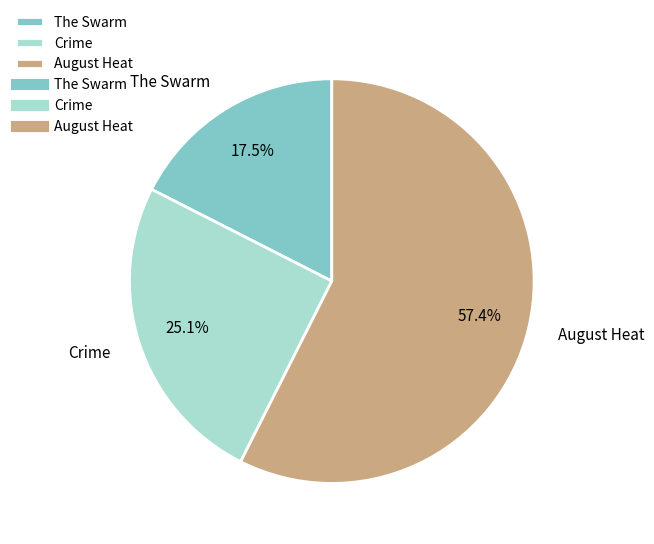

To the nearest percent, what is the difference between the largest and smallest slice percentages?

40%